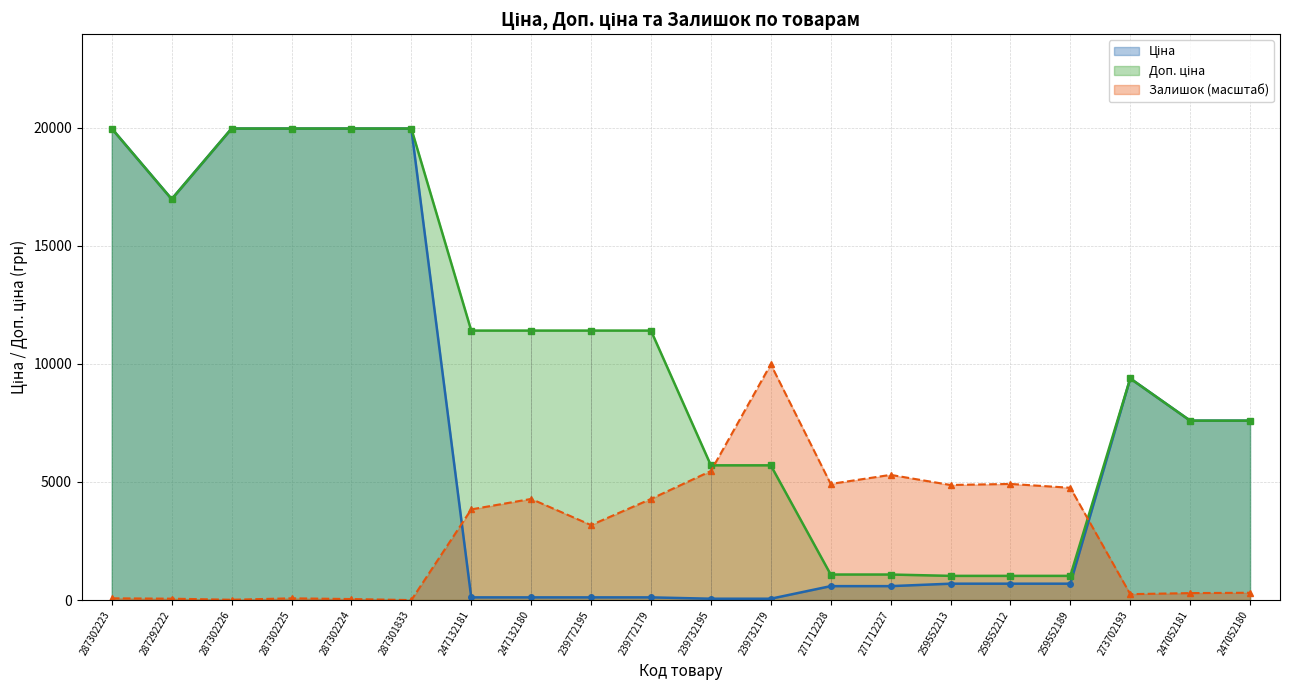

At which category does Доп. ціна reach its first local valley?

287292222